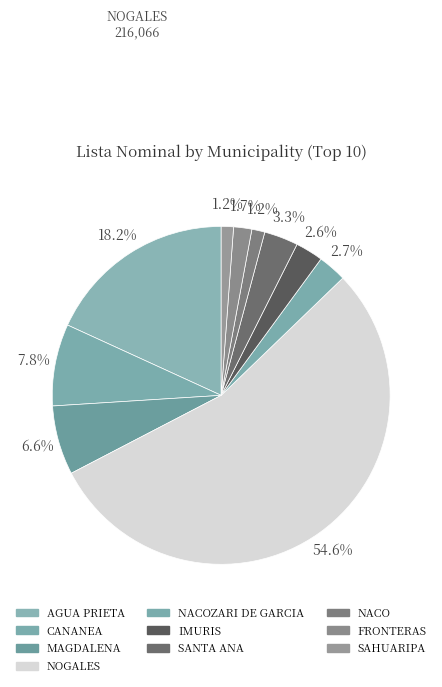

Count the number of slices in the pie.

10